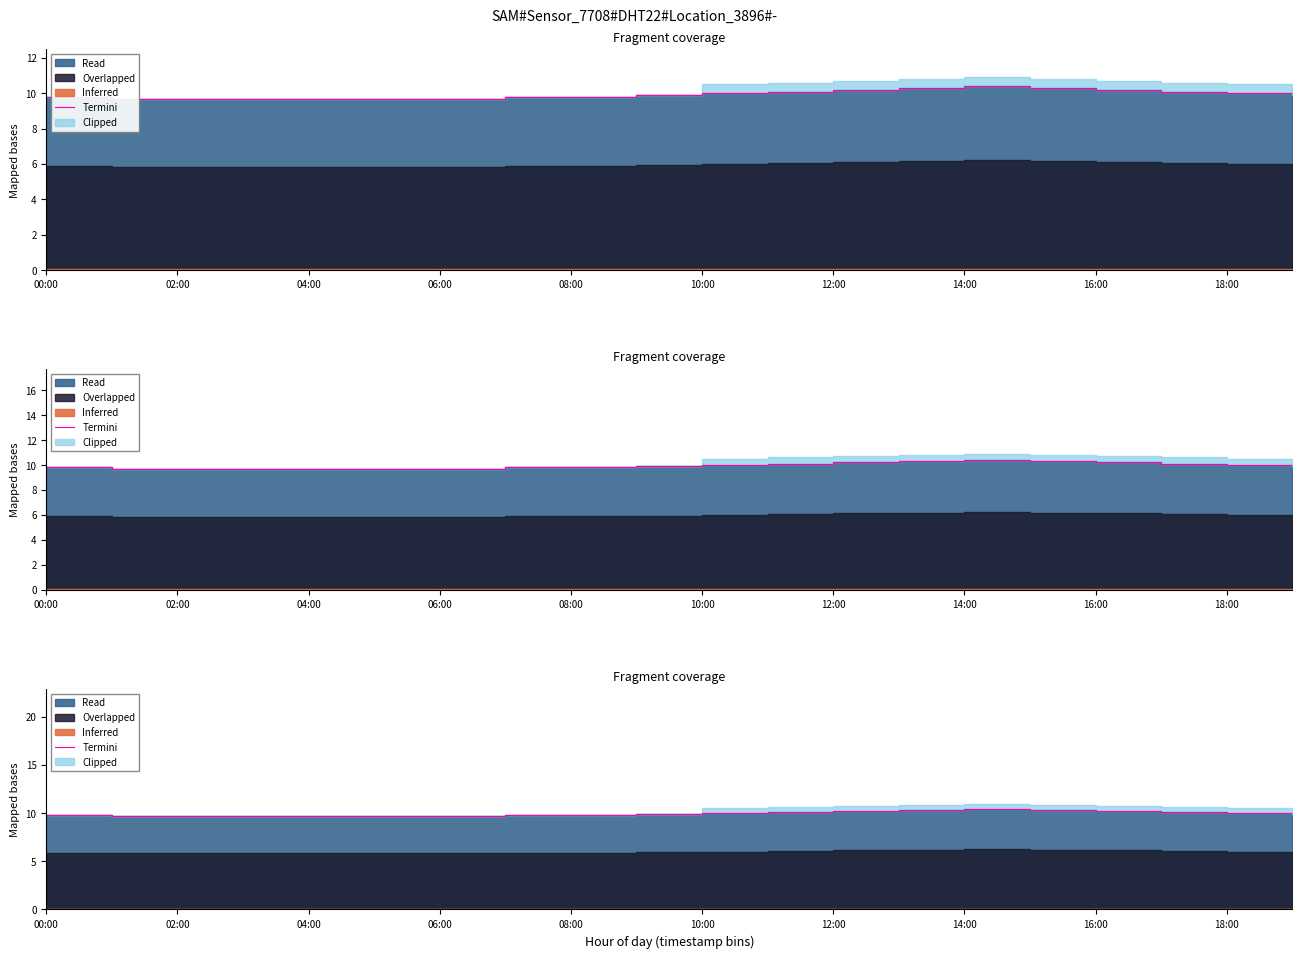

What is the sum of all values?

199.0